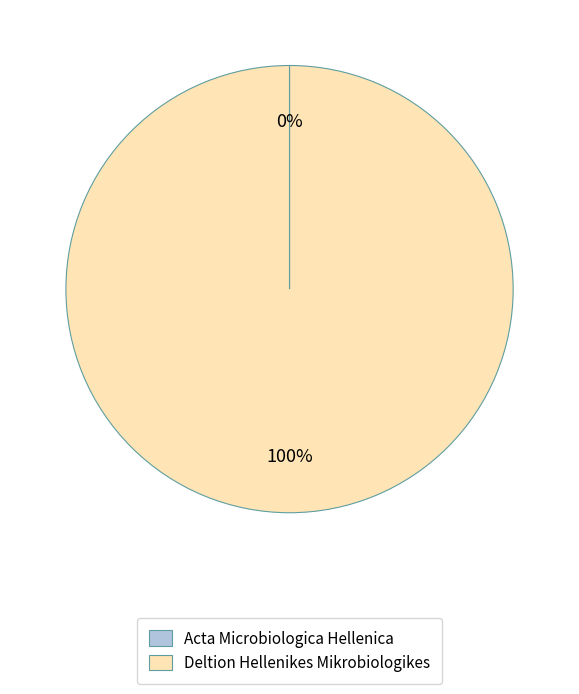

Is there any slice that represents more than half of the pie?

Yes